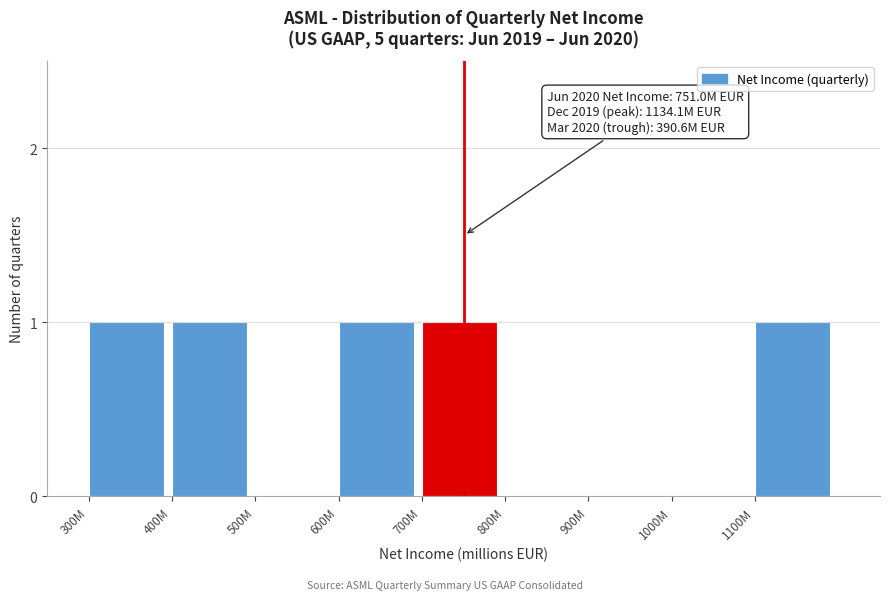

Reading right to left, list all the values displayed in this chart.

1100M=1	1000M=0	900M=0	800M=0	700M=1	600M=1	500M=0	400M=1	300M=1